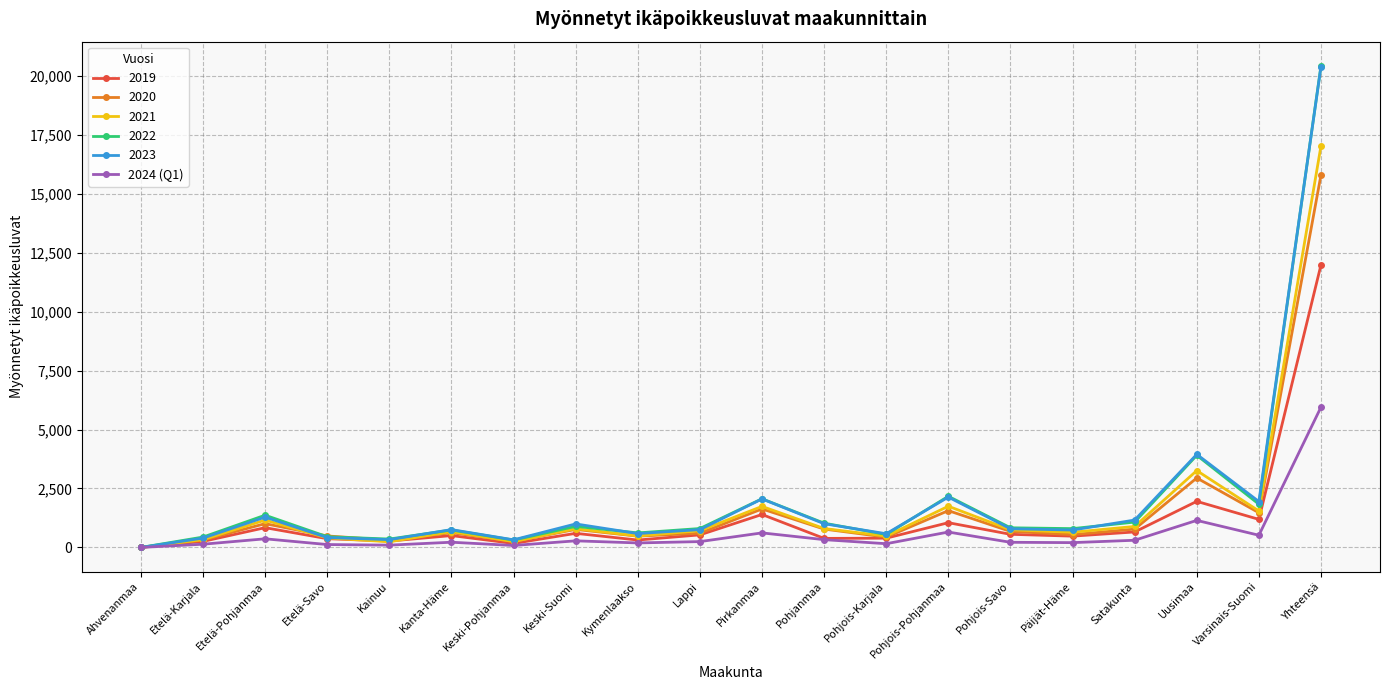

At which category does 2022 reach its first local peak?

Etelä-Pohjanmaa